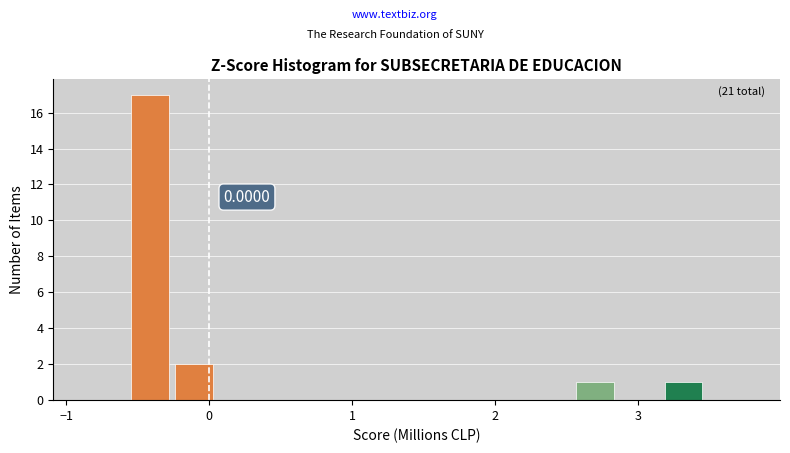

Read against the x-axis, roughly where is the centre of the tallest bar?

-0.4